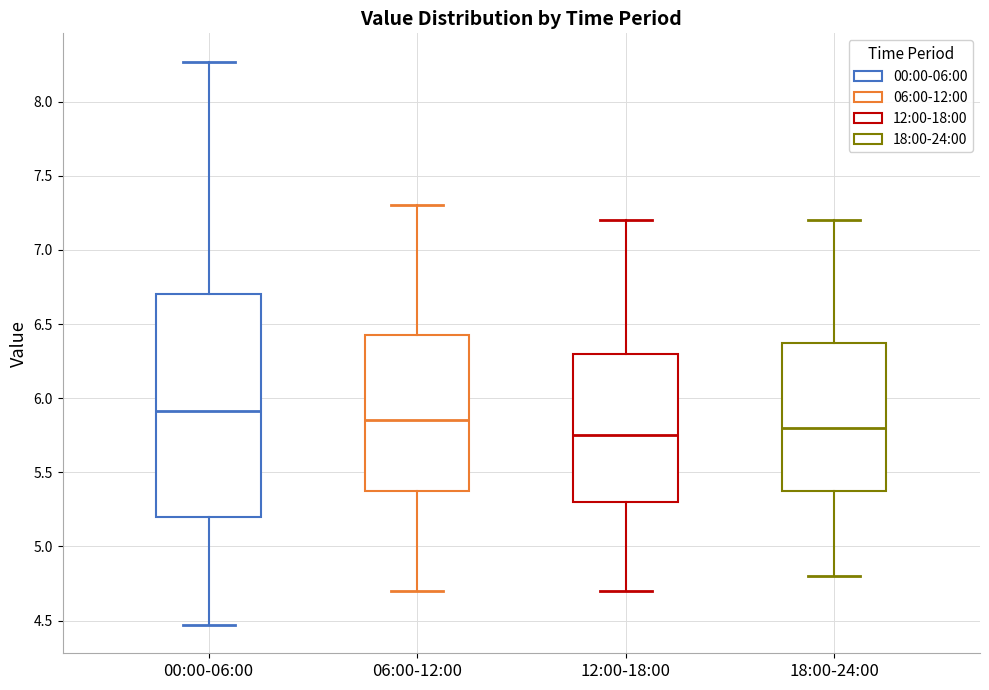

Reading left to right, transcribe this box plot: for each box, give where its median line is, the range the box spans, and where its two whiskers end, as read against the y-axis. The values are not printed on the chart, so give them approximately, as read against the axis.

00:00-06:00: median 5.90, box 5.20 to 6.70, whiskers 4.45 to 8.25
06:00-12:00: median 5.85, box 5.40 to 6.45, whiskers 4.70 to 7.30
12:00-18:00: median 5.75, box 5.30 to 6.30, whiskers 4.70 to 7.20
18:00-24:00: median 5.80, box 5.40 to 6.40, whiskers 4.80 to 7.20